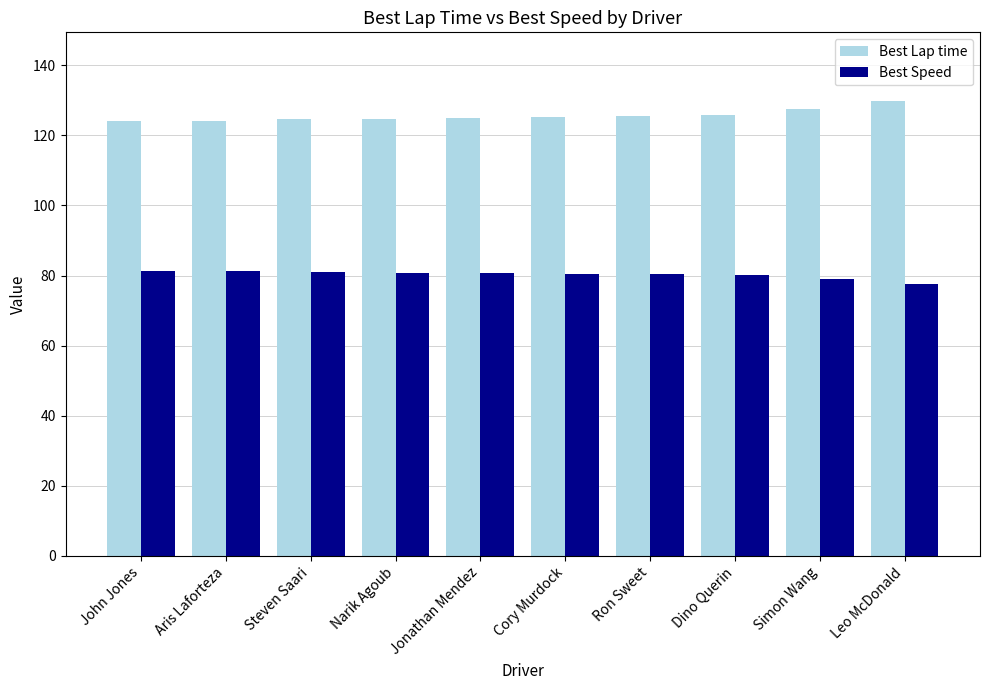

List the series in order of their peak value, highest first.

Best Lap time, Best Speed